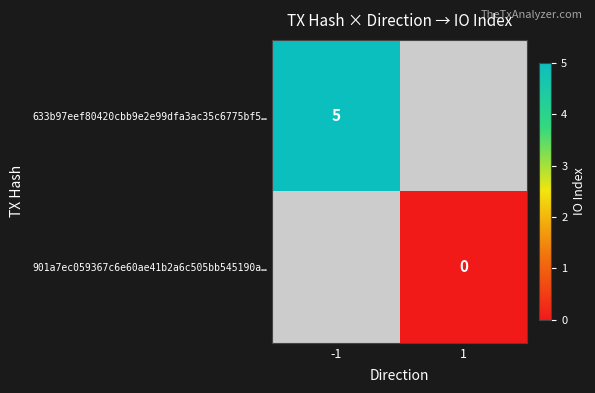

The 633b97eef80420cbb9e2e99dfa3ac35c6775bf5… series shows 7 at -1. True or false?

False